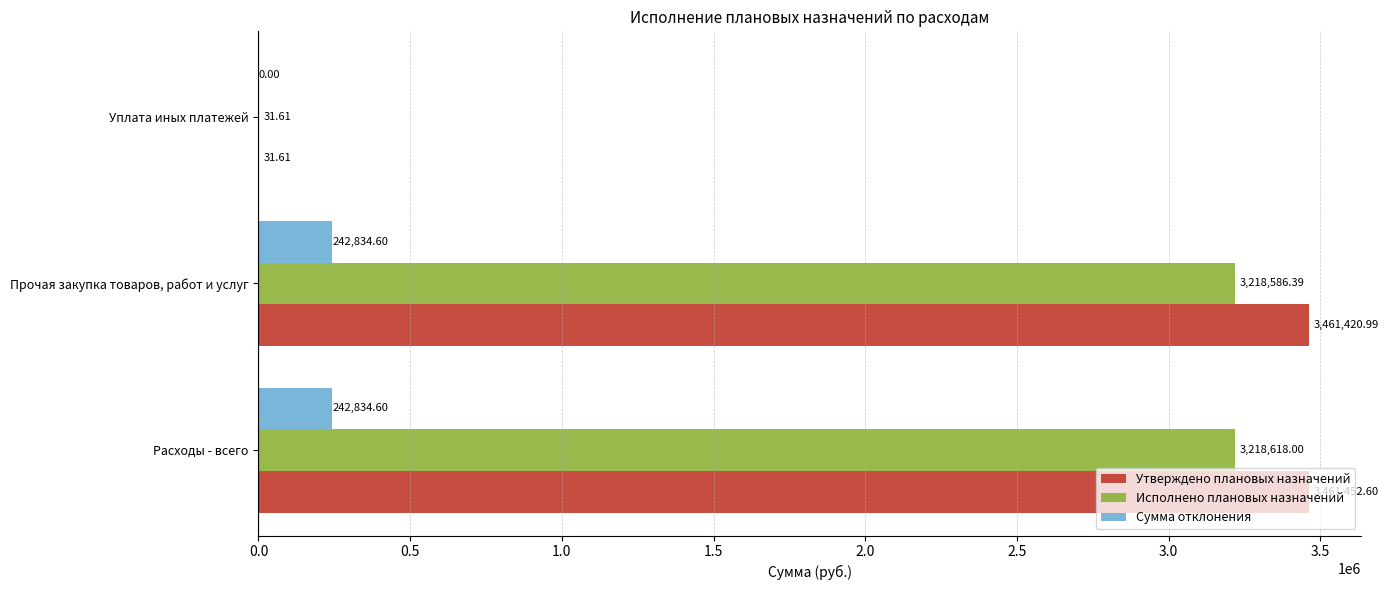

Which category has the highest value across all series?

Расходы - всего